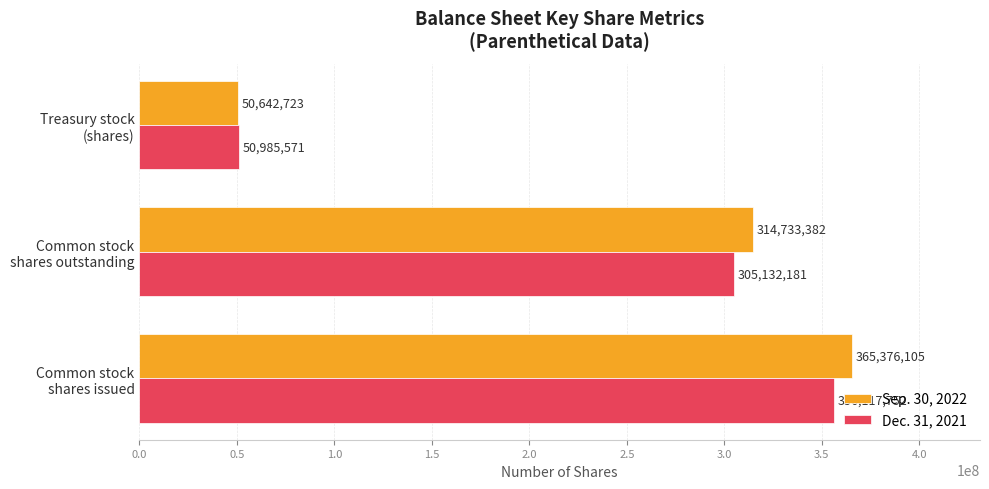

What is the difference between the maximum and second lowest values in the Dec. 31, 2021 series?

50985571